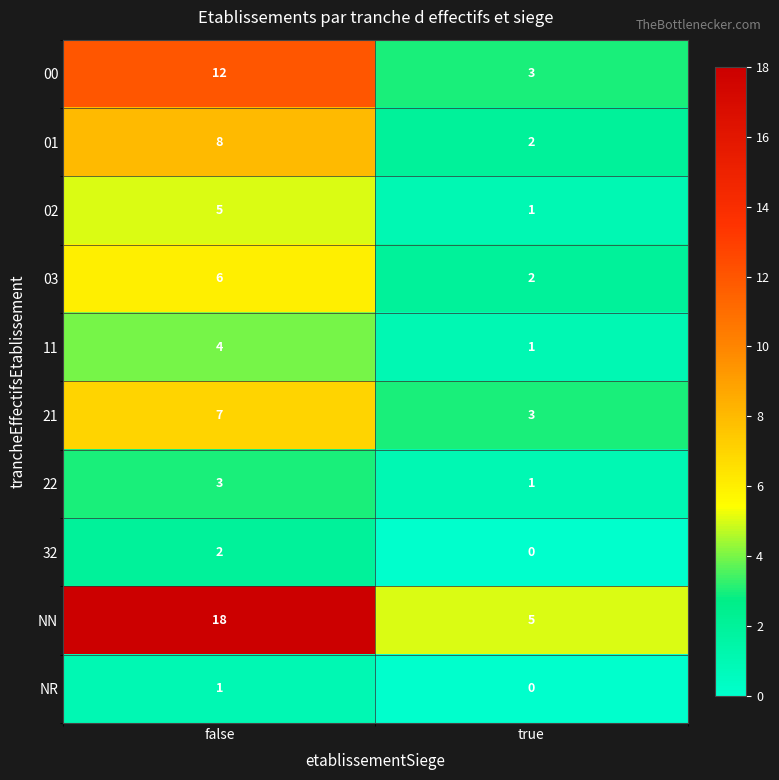

Which series has the largest total across all categories?

NN